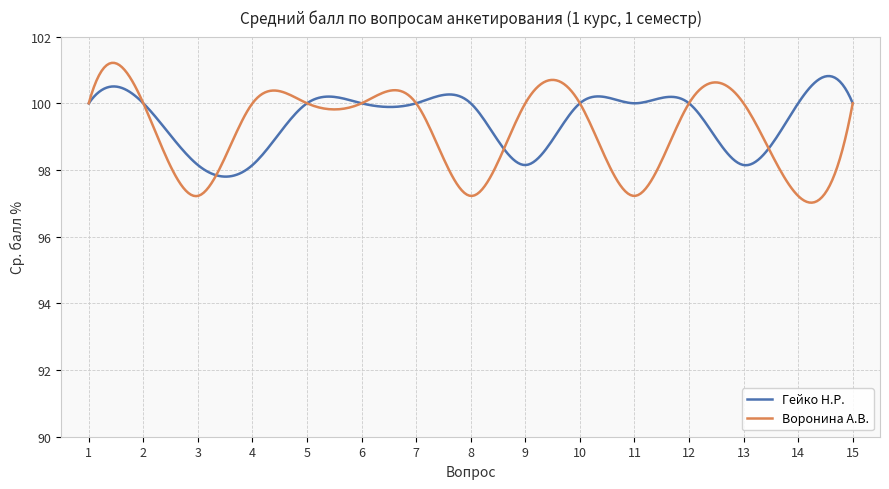

What is the maximum value shown in the chart?

101.2